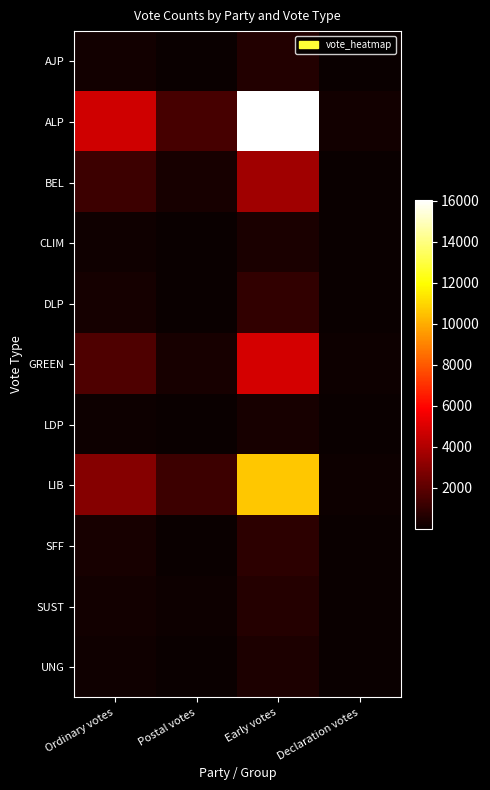

Reading right to left, extract all data points from this chart.

AJP: Declaration votes=18	Early votes=624	Postal votes=67	Ordinary votes=250
ALP: Declaration votes=198	Early votes=16043	Postal votes=1447	Ordinary votes=4721
BEL: Declaration votes=53	Early votes=3638	Postal votes=344	Ordinary votes=1229
CLIM: Declaration votes=26	Early votes=403	Postal votes=28	Ordinary votes=161
DLP: Declaration votes=20	Early votes=983	Postal votes=35	Ordinary votes=309
GREEN: Declaration votes=95	Early votes=4882	Postal votes=361	Ordinary votes=1668
LDP: Declaration votes=7	Early votes=338	Postal votes=14	Ordinary votes=105
LIB: Declaration votes=126	Early votes=10627	Postal votes=1222	Ordinary votes=3002
SFF: Declaration votes=20	Early votes=860	Postal votes=66	Ordinary votes=344
SUST: Declaration votes=11	Early votes=654	Postal votes=82	Ordinary votes=240
UNG: Declaration votes=6	Early votes=467	Postal votes=53	Ordinary votes=178